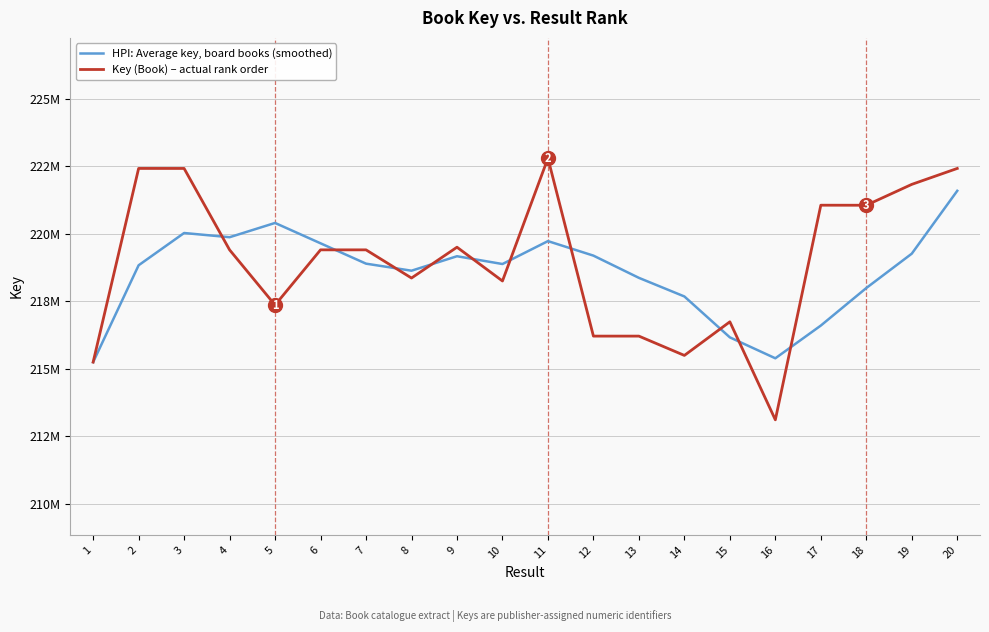

Which category has the lowest value across all series?

16